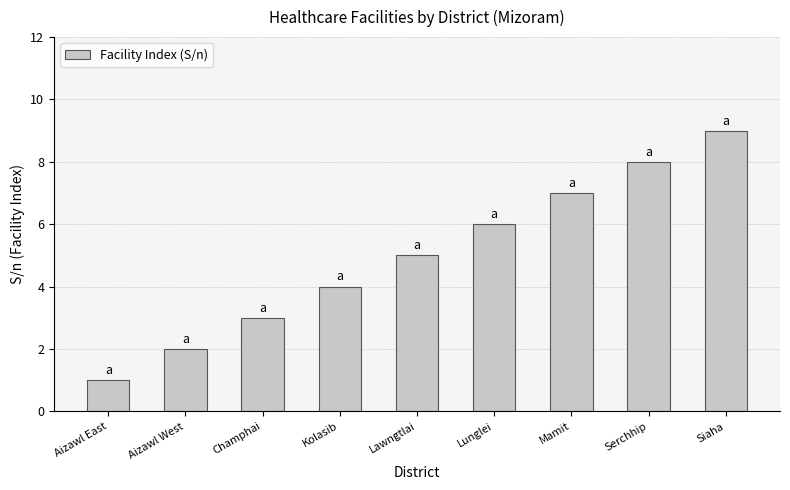

Between Aizawl East and Aizawl West, which is larger?

Aizawl West